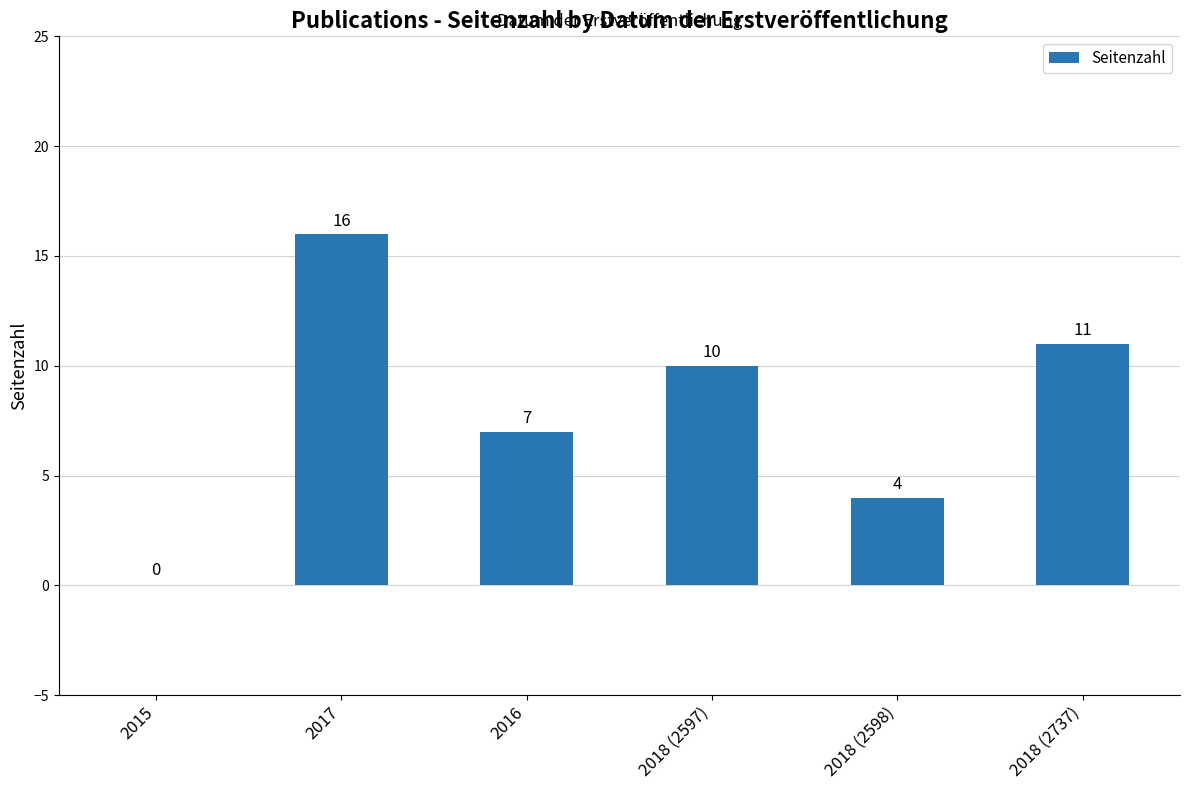

Reading right to left, transcribe all the data shown in this chart.

11	4	10	7	16	0